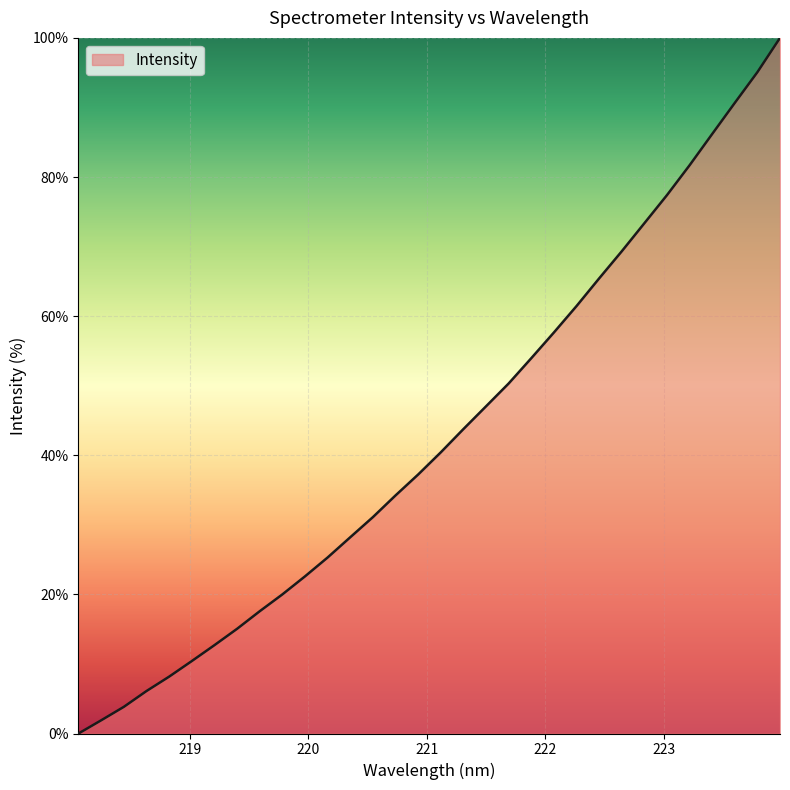

What is the greatest value displayed?

100.0